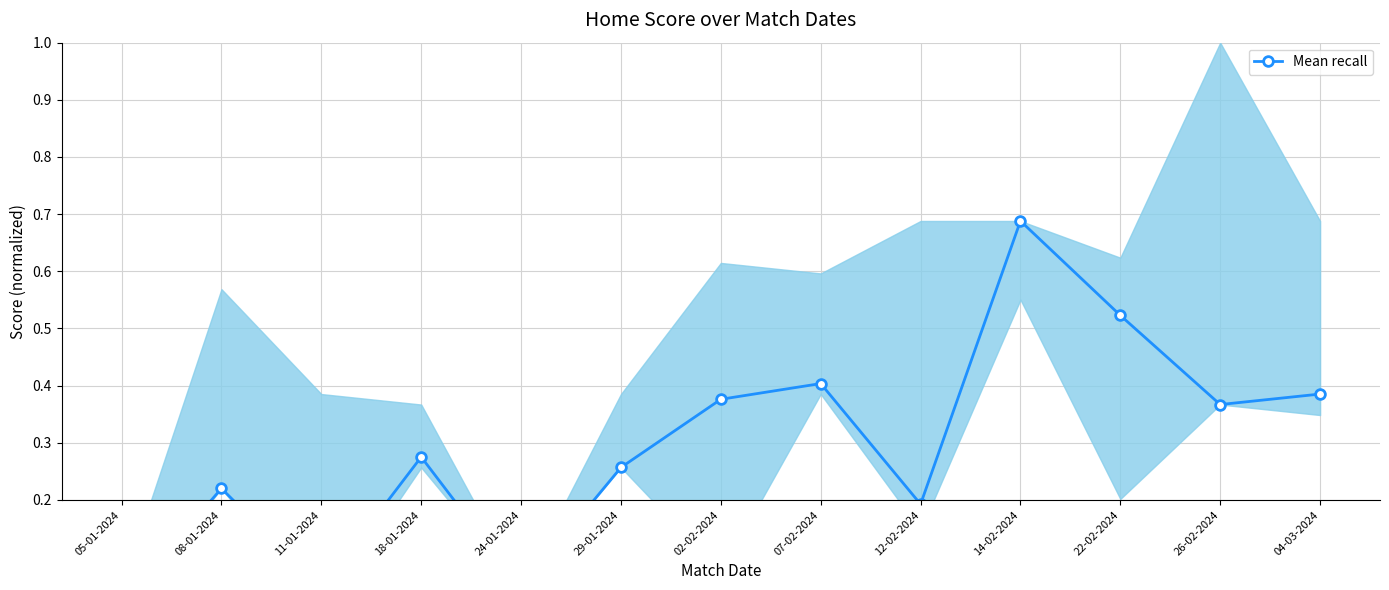

What is the sum of the values at 18-01-2024 and 22-02-2024?

0.8